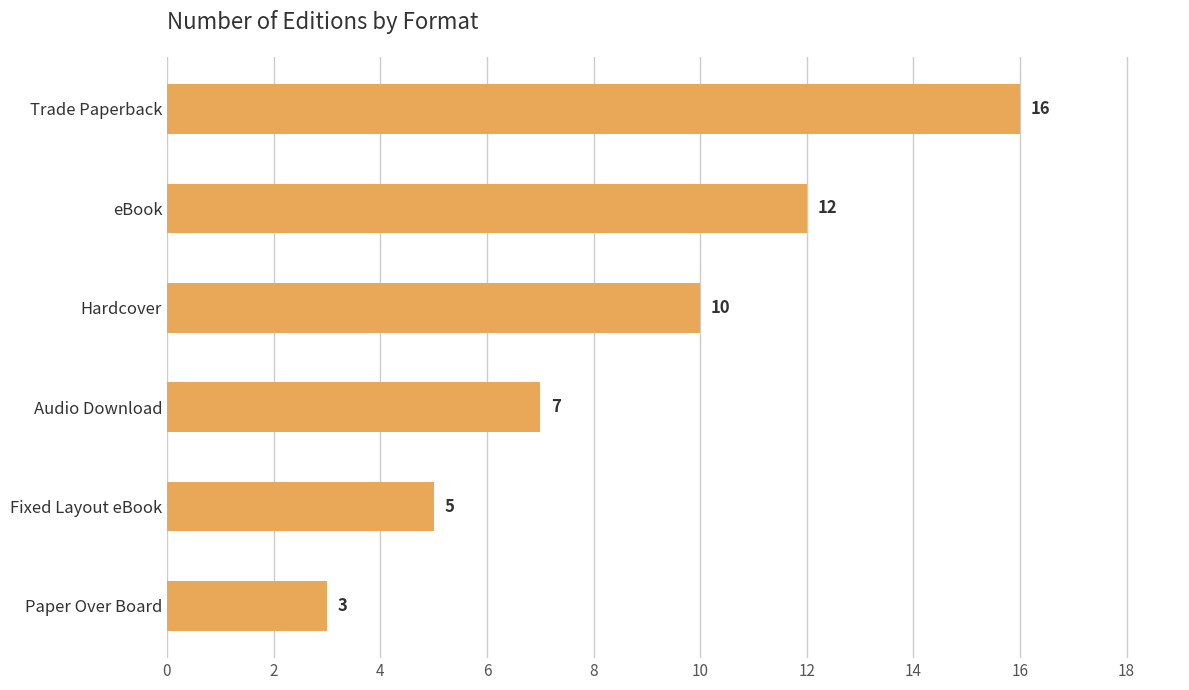

Reading top to bottom, transcribe all the data shown in this chart.

16	12	10	7	5	3